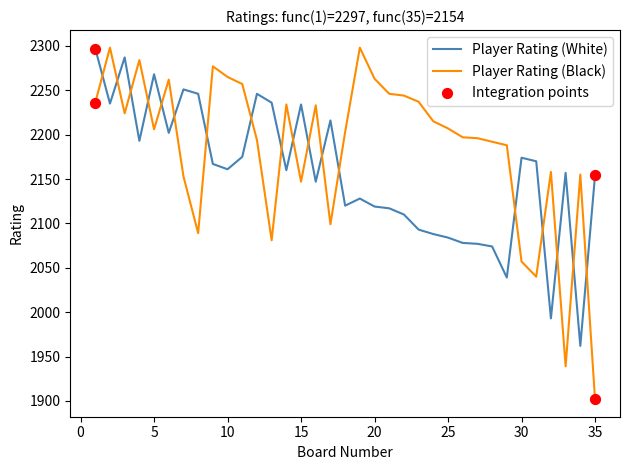

How many intersections are there between Player Rating (Black) and Player Rating (White)?

18